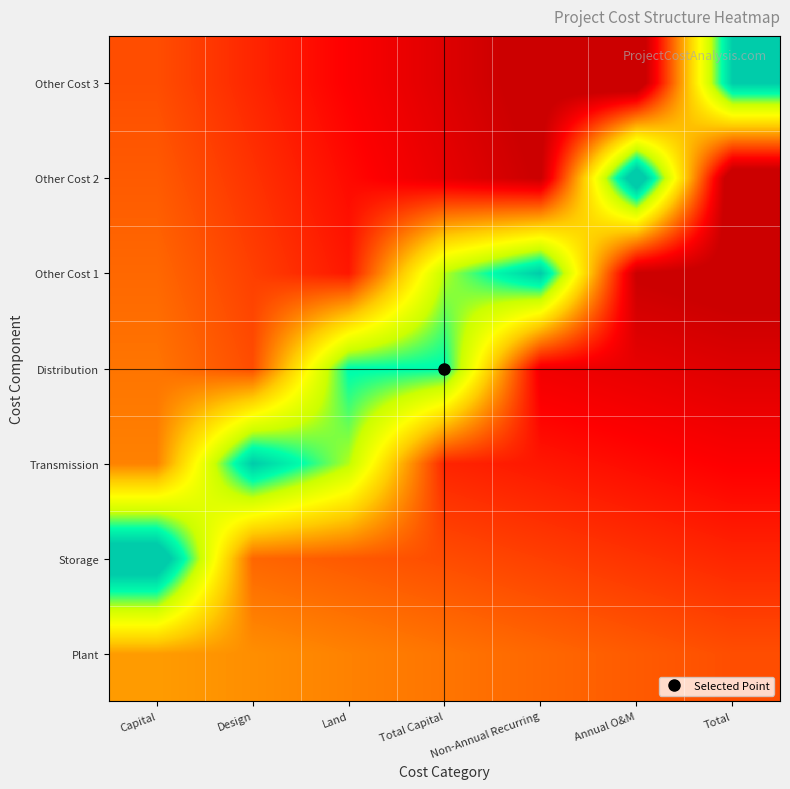

Reading left to right, extract all data points from this chart.

Plant: Capital=1.0	Design=1.0	Land=0.9	Total Capital=0.9	Non-Annual Recurring=0.8	Annual O&M=0.8	Total=0.8
Storage: Capital=2.2	Design=0.8	Land=0.8	Total Capital=0.8	Non-Annual Recurring=0.7	Annual O&M=0.7	Total=0.6
Transmission: Capital=0.9	Design=2.0	Land=1.6	Total Capital=0.6	Non-Annual Recurring=0.6	Annual O&M=0.5	Total=0.5
Distribution: Capital=0.9	Design=0.8	Land=1.8	Total Capital=1.8	Non-Annual Recurring=0.5	Annual O&M=0.4	Total=0.4
Other Cost 1: Capital=0.8	Design=0.7	Land=0.6	Total Capital=1.6	Non-Annual Recurring=2.0	Annual O&M=0.3	Total=0.3
Other Cost 2: Capital=0.8	Design=0.7	Land=0.5	Total Capital=0.4	Non-Annual Recurring=0.3	Annual O&M=2.2	Total=0.1
Other Cost 3: Capital=0.8	Design=0.6	Land=0.5	Total Capital=0.4	Non-Annual Recurring=0.3	Annual O&M=0.1	Total=2.0